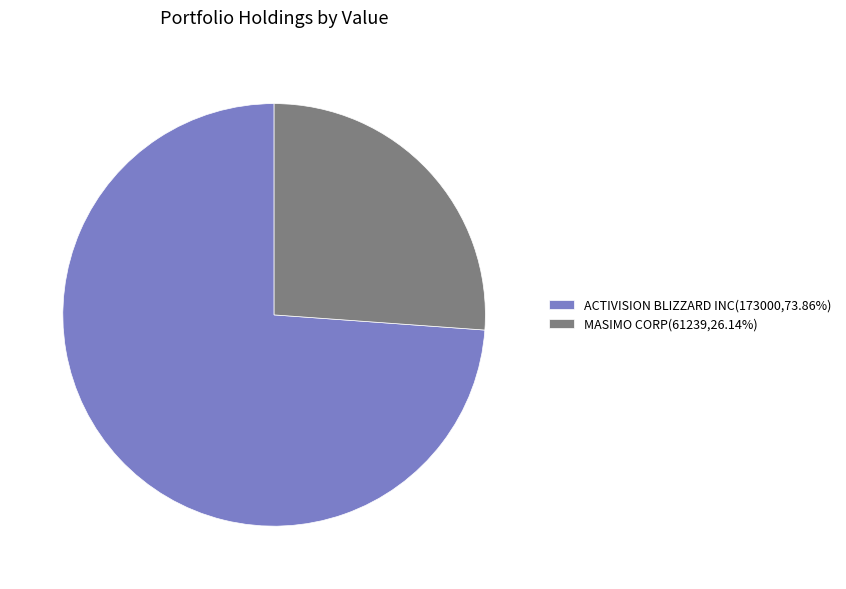

Is there a majority slice in this chart?

Yes